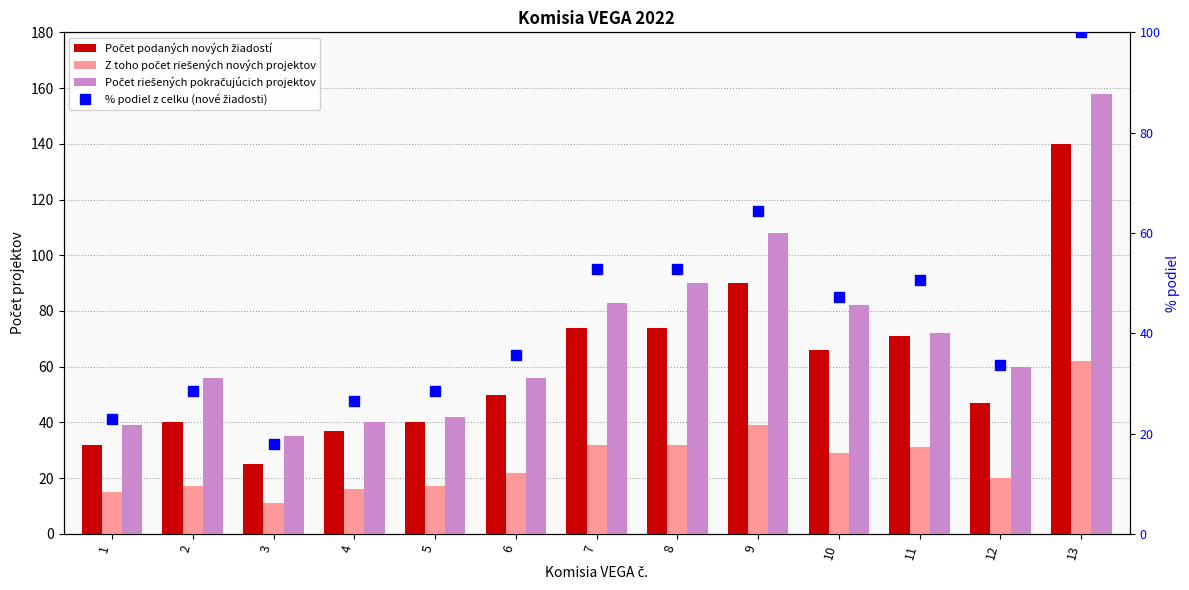

At how many categories does at least one series exceed 93?

2